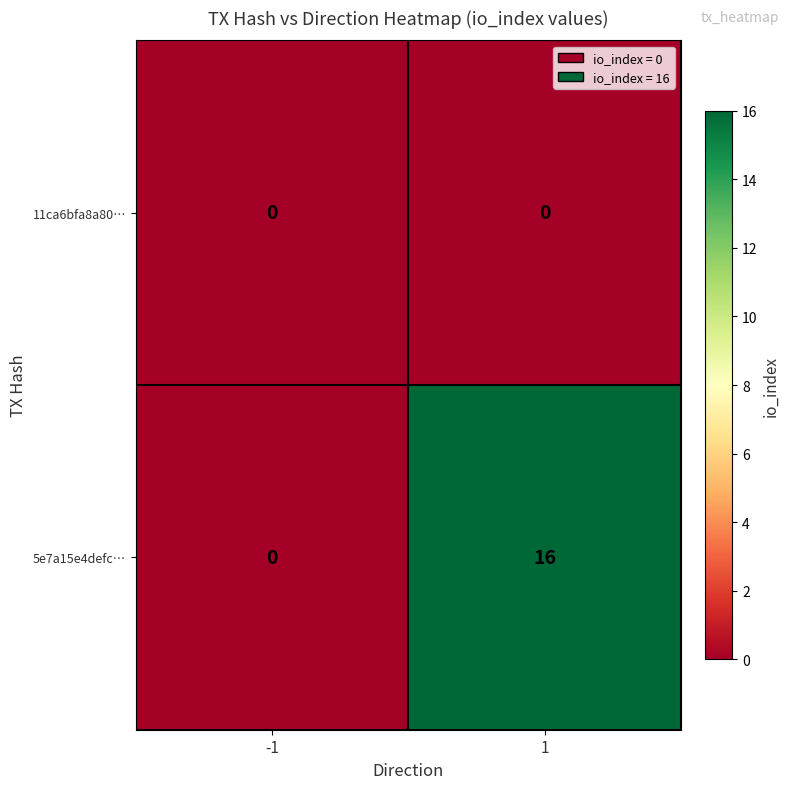

Reading left to right, transcribe all the data shown in this chart.

11ca6bfa8a80…: -1=0	1=0
5e7a15e4defc…: -1=0	1=16